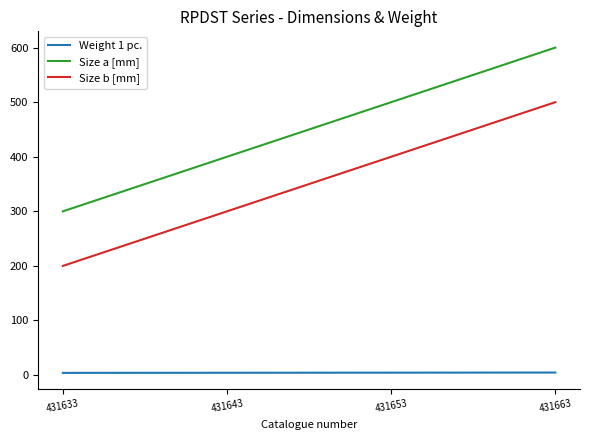

What is the difference between the maximum and second lowest values in the Size b [mm] series?

200.0